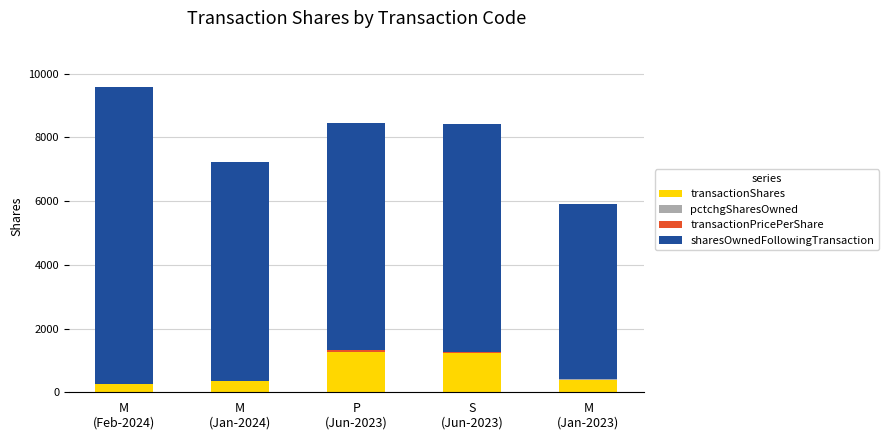

What is the sum of all transactionShares values?

3484